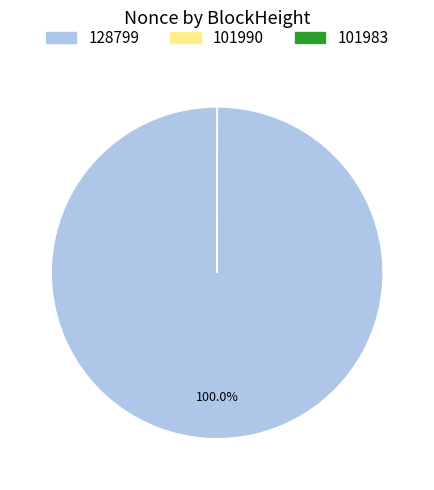

Which slice is the largest?

128799